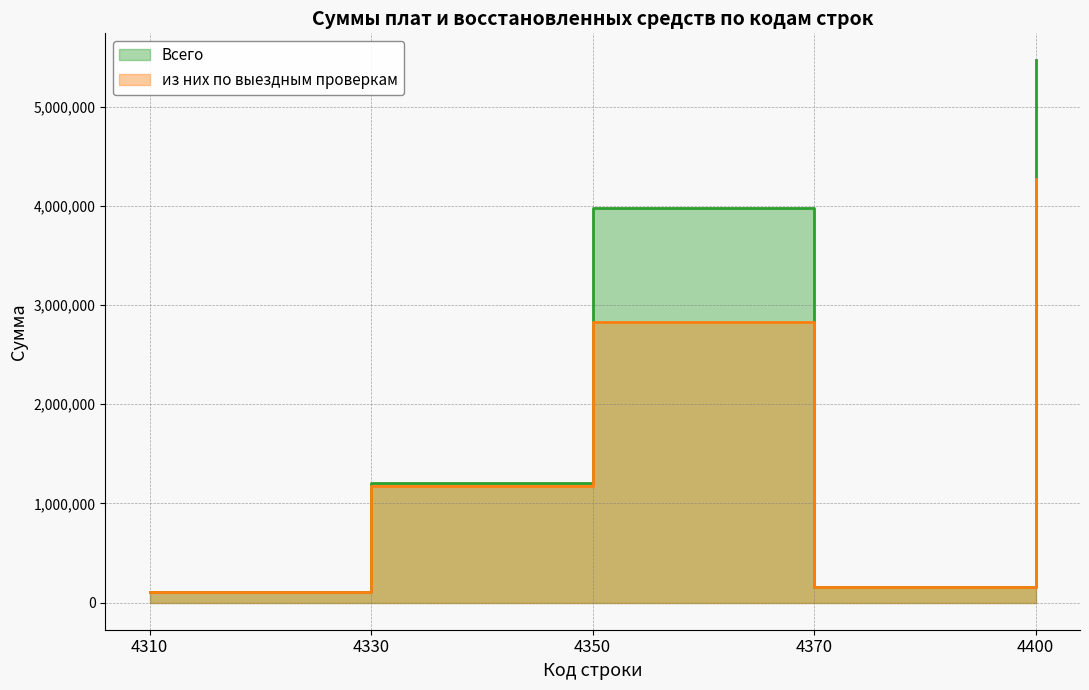

Reading left to right, list all the values displayed in this chart.

Всего: 111364	1210013	3982049	160896	5464322
из них по выездным проверкам: 108817	1179750	2824236	160896	4273699